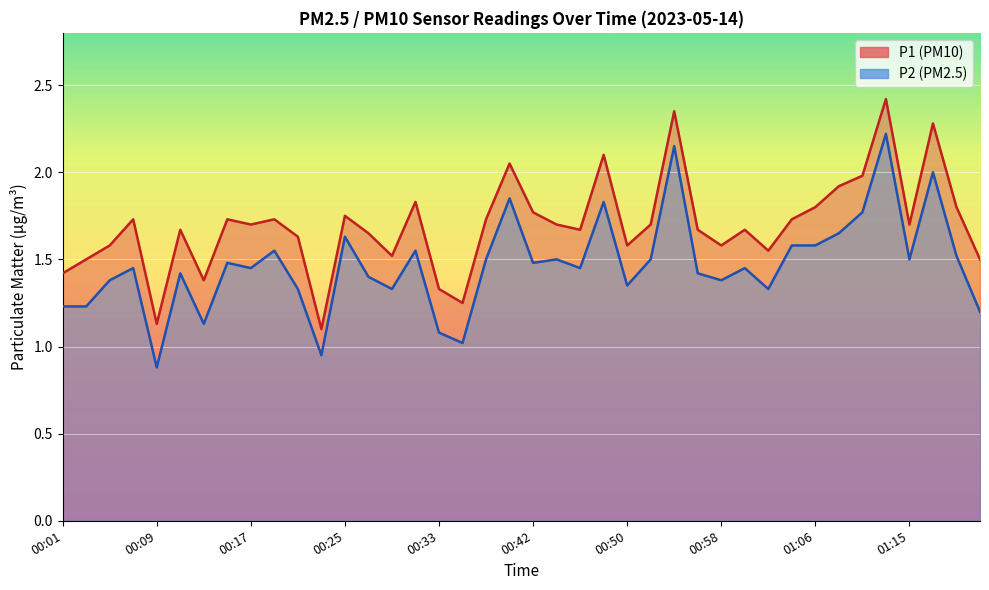

Rank the series by their maximum value, from highest to lowest.

P1 line, P2 line